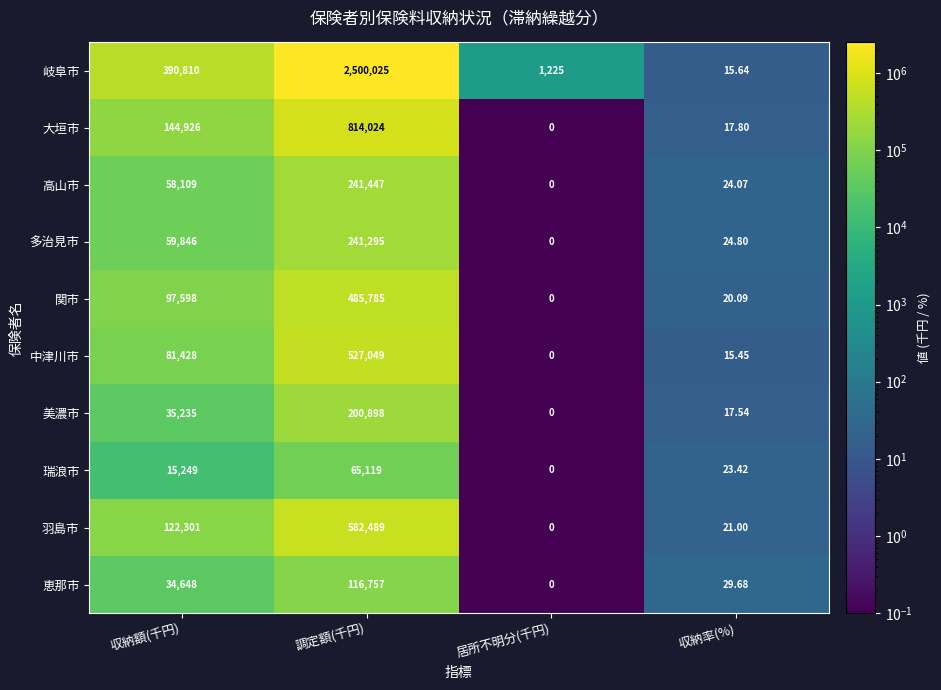

Which series has the largest total across all categories?

岐阜市